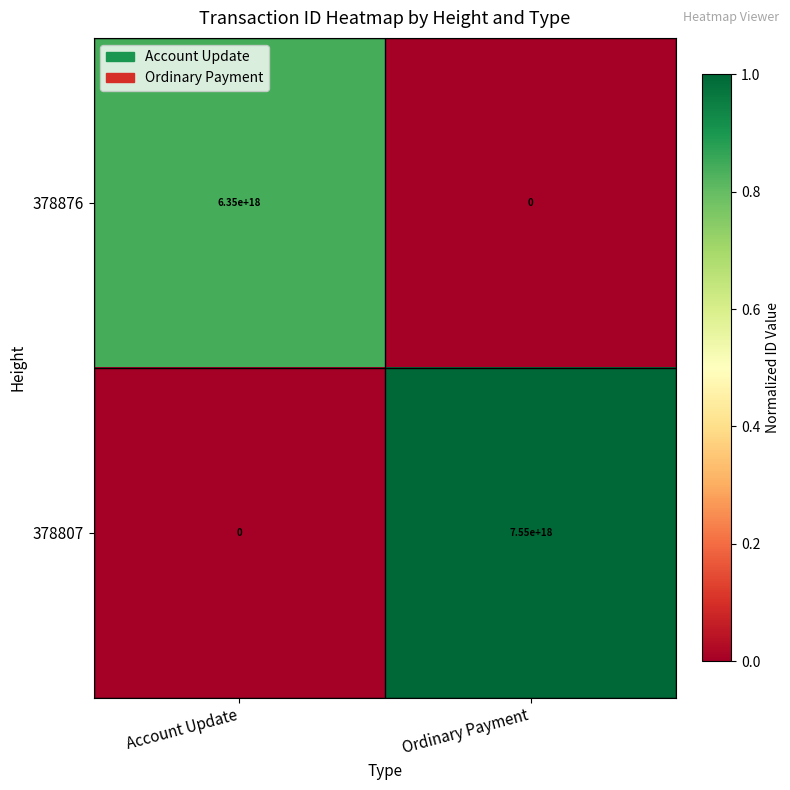

Which series has the largest range (max minus min)?

378807